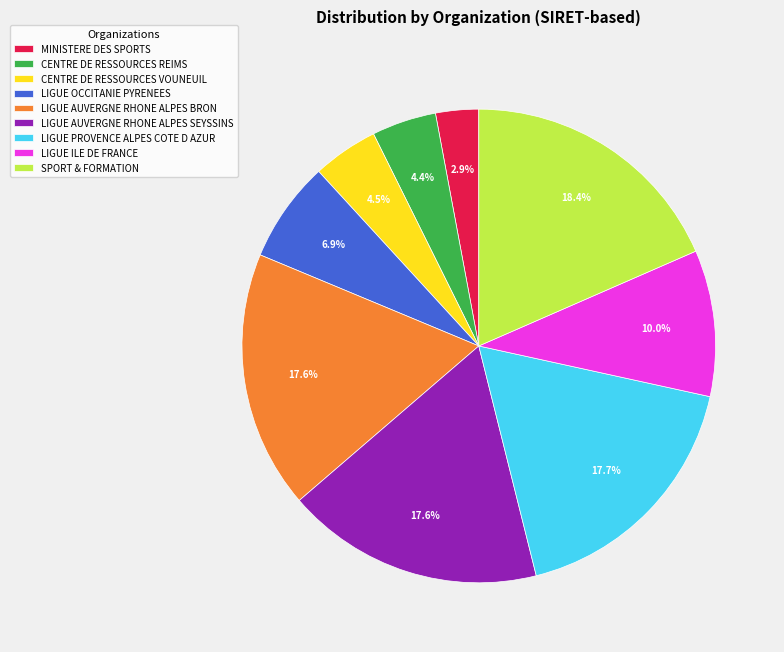

Is CENTRE DE RESSOURCES VOUNEUIL the majority of the pie?

No